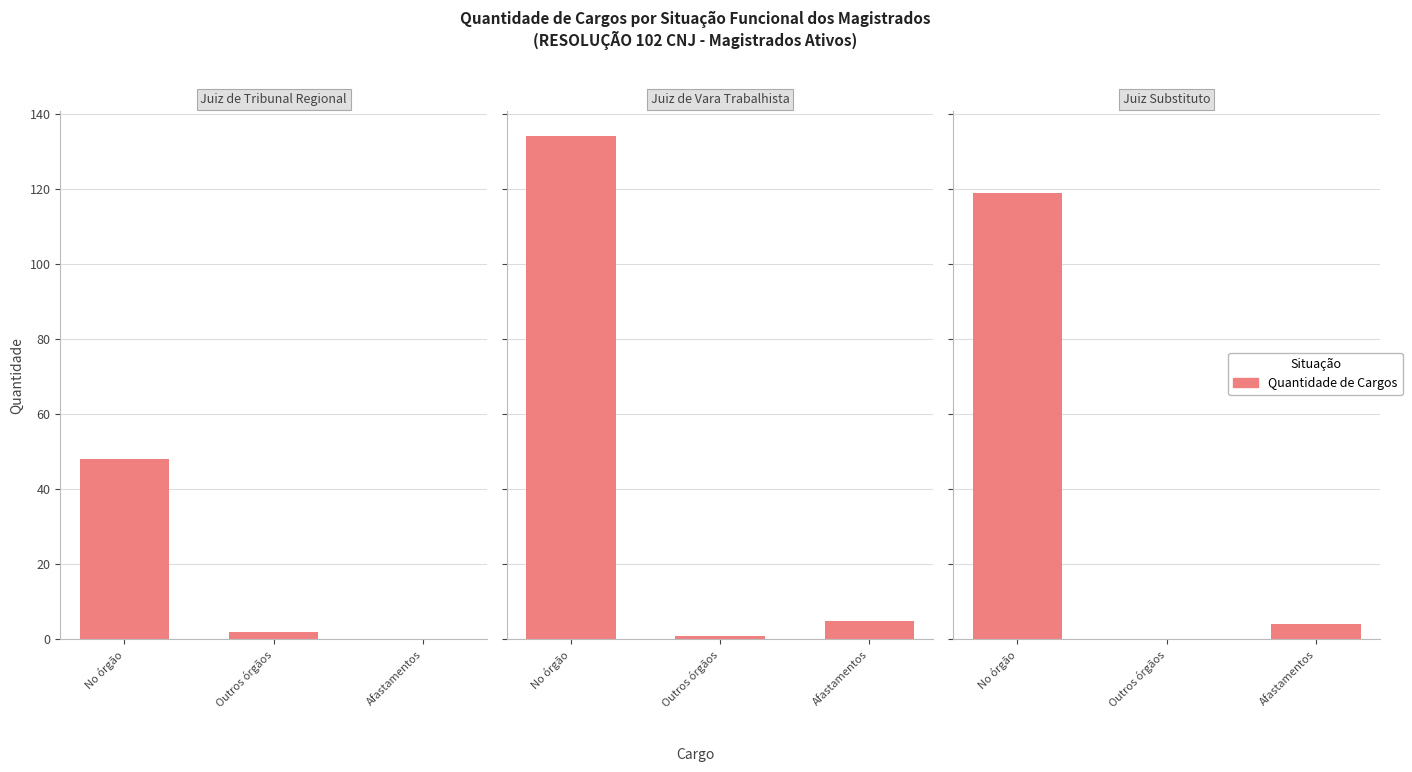

The value at Afastamentos is 4. True or false?

True